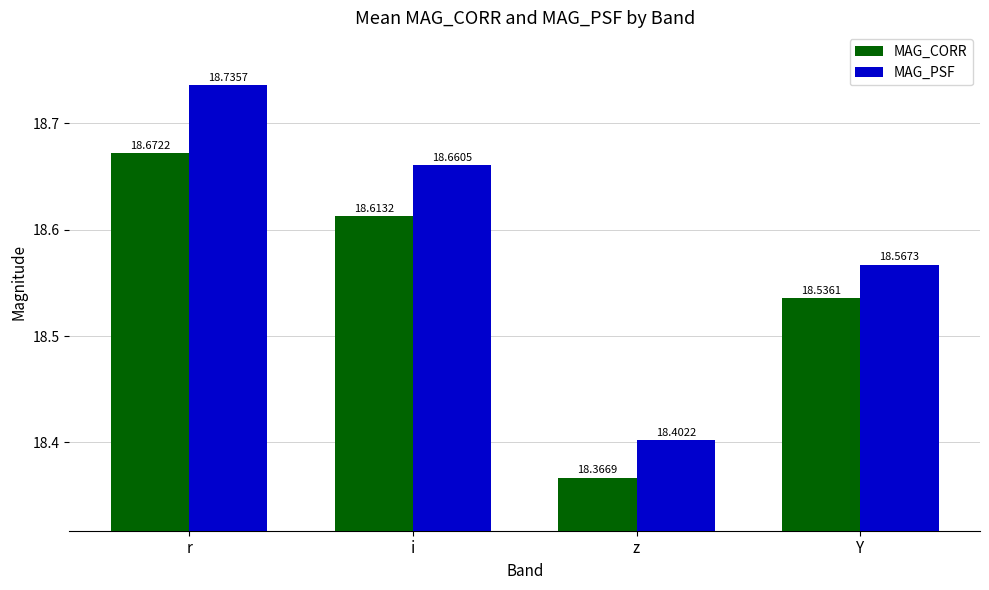

How many bars are there in each group?

2